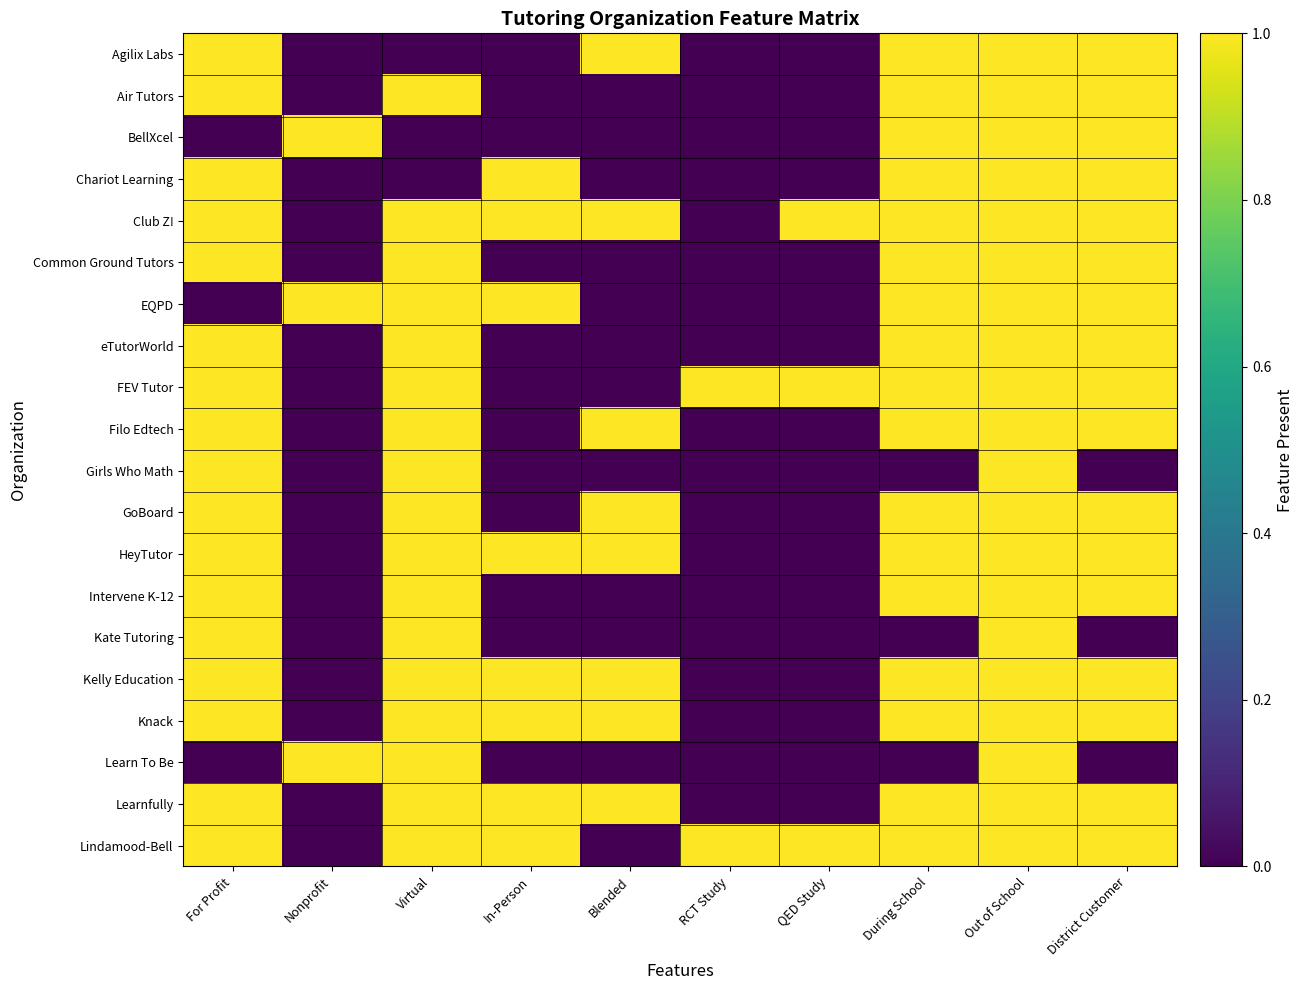

List the series in order of their peak value, highest first.

Agilix Labs, Air Tutors, BellXcel, Chariot Learning, Club Z!, Common Ground Tutors, EQPD, eTutorWorld, FEV Tutor, Filo Edtech, Girls Who Math, GoBoard, HeyTutor, Intervene K-12, Kate Tutoring, Kelly Education, Knack, Learn To Be, Learnfully, Lindamood-Bell